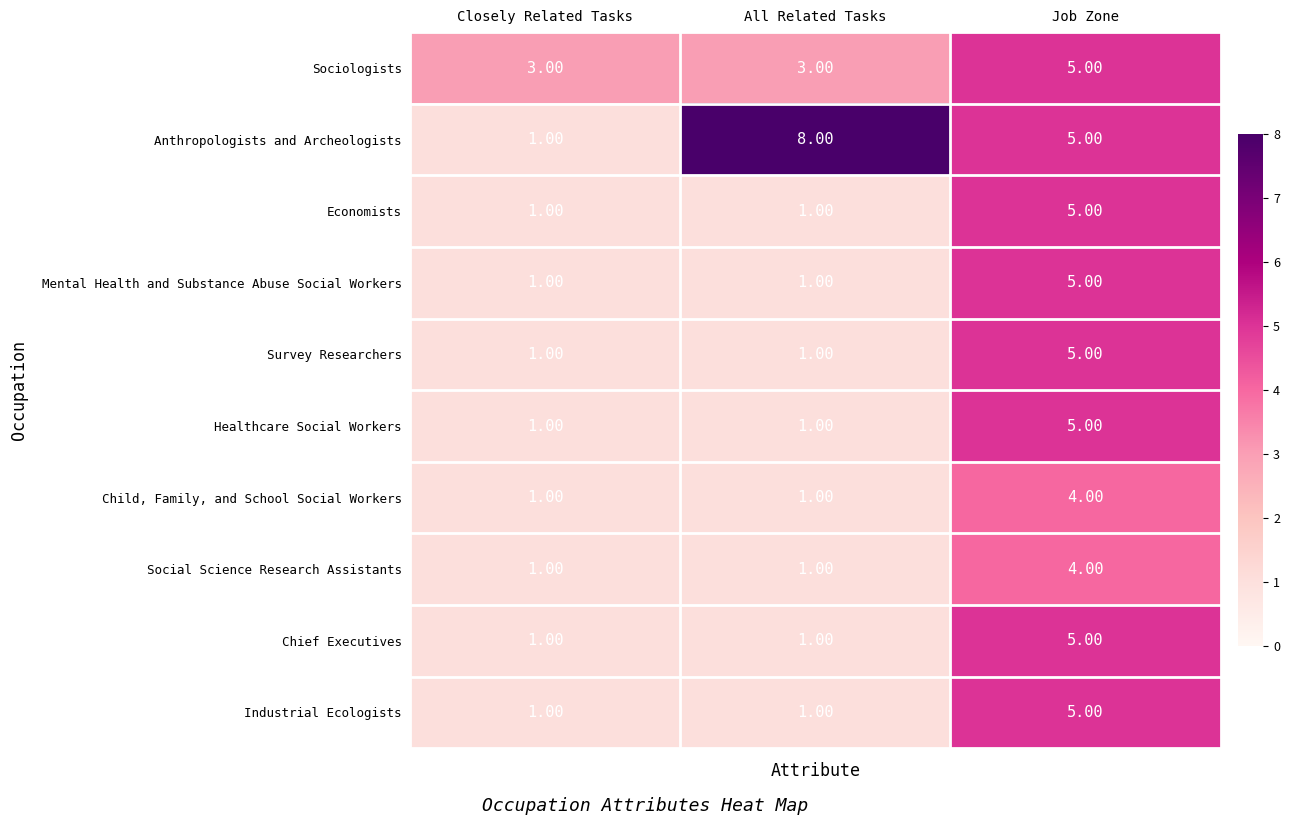

At which category is the sum across all series the highest?

Job Zone